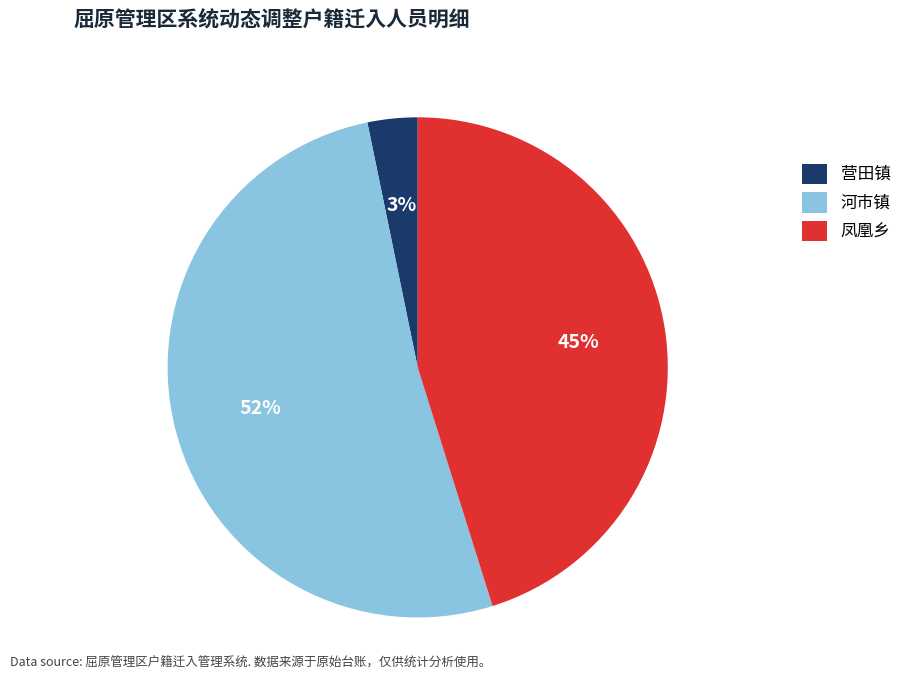

True or false: 河市镇 accounts for 52% of the total.

True